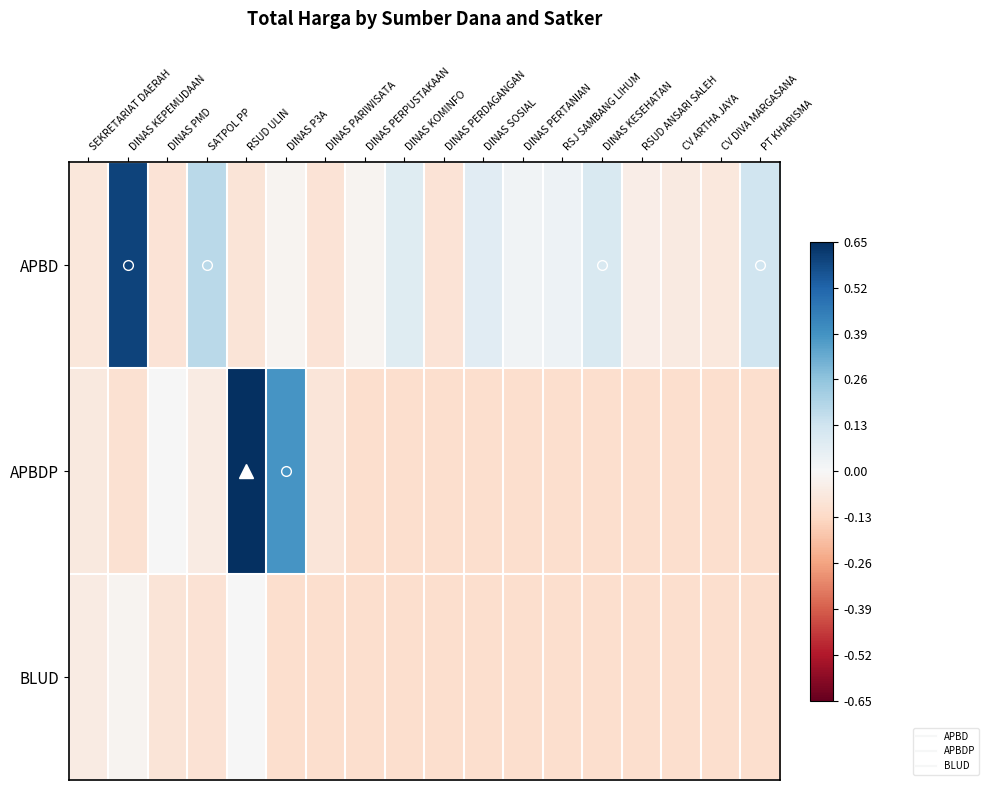

At which category is the sum across all series the highest?

RSUD ULIN